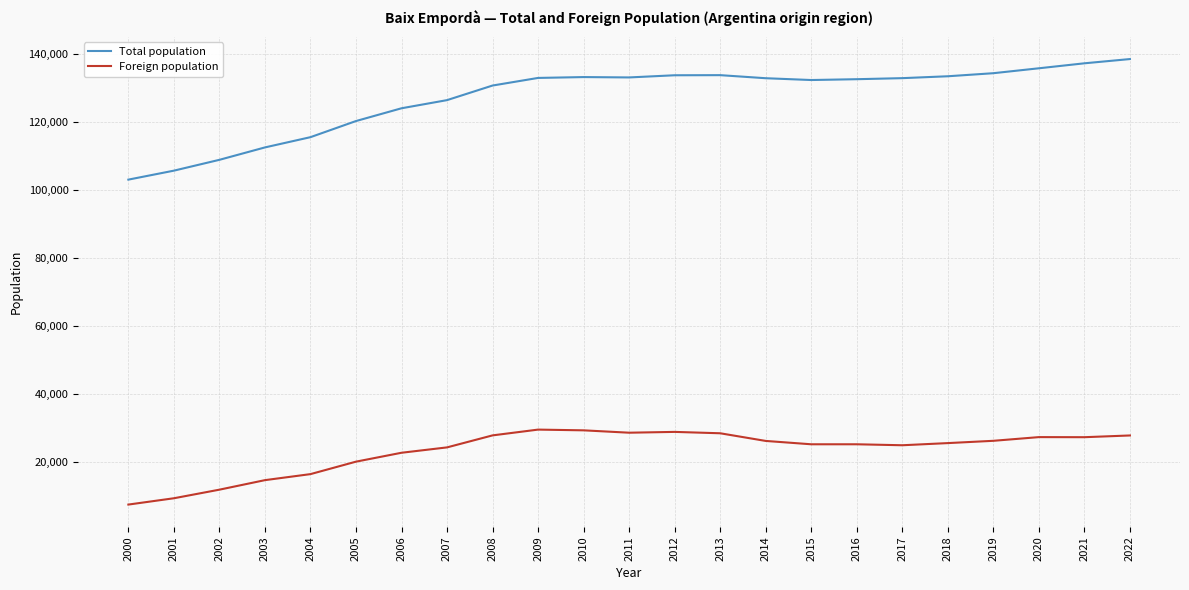

True or false: Total population and Foreign population intersect in this chart.

False